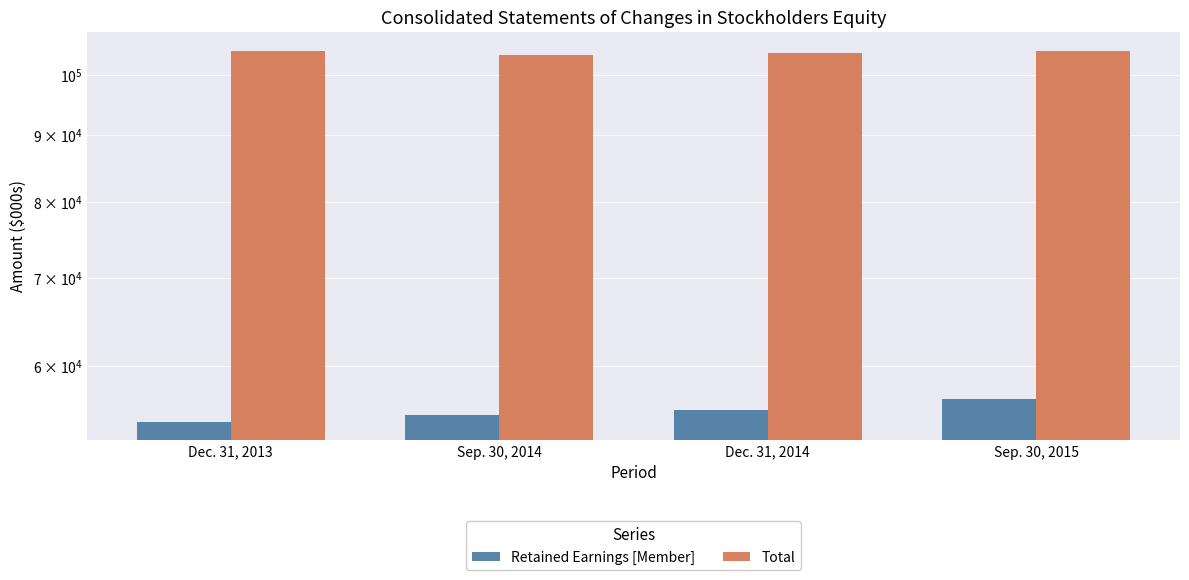

What is the smallest value displayed?

54428